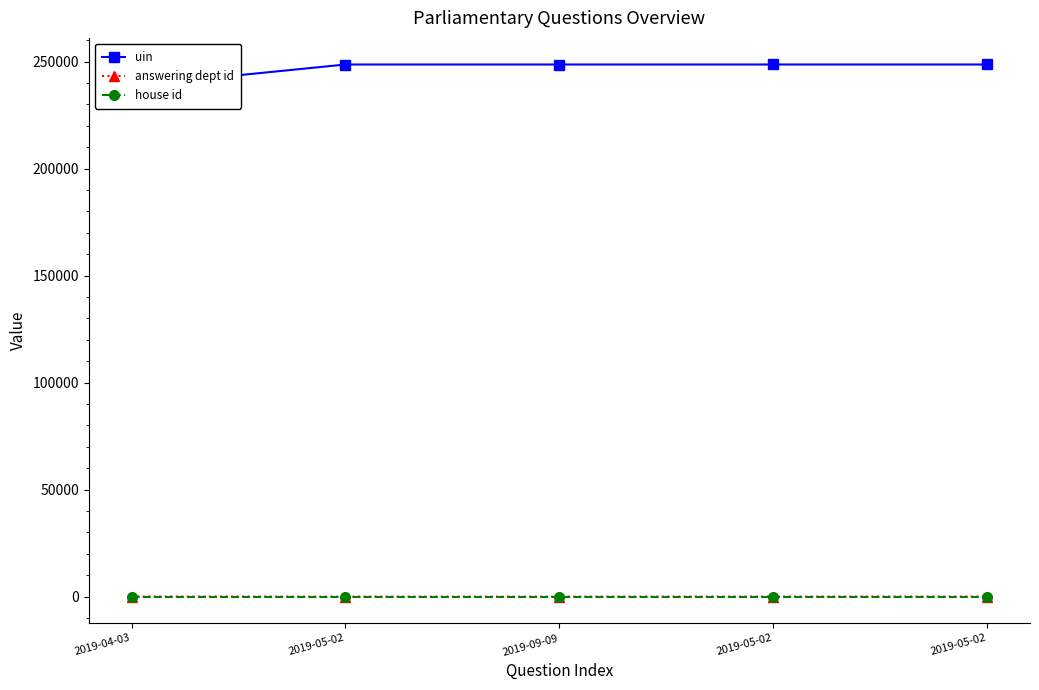

True or false: uin has more than 0 points higher than both neighbors.

False